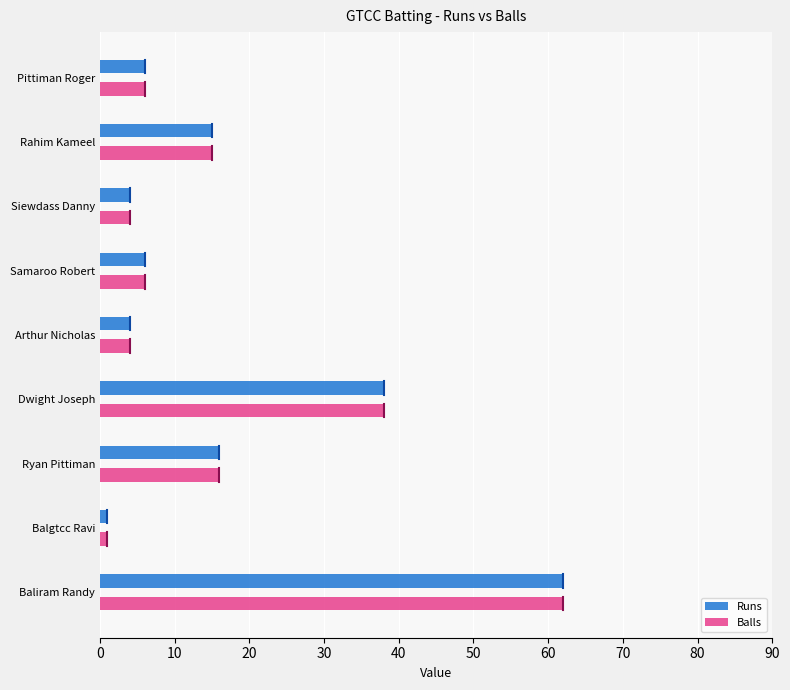

What is the highest value of the Runs series?

62